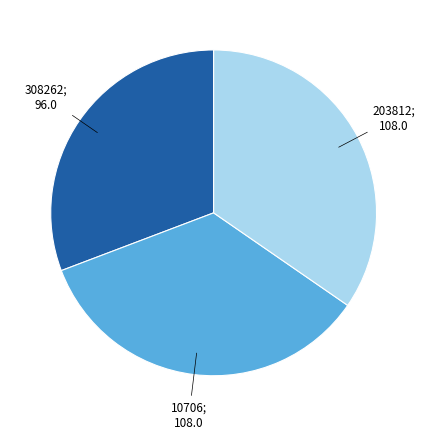

Is there any slice that represents more than half of the pie?

No